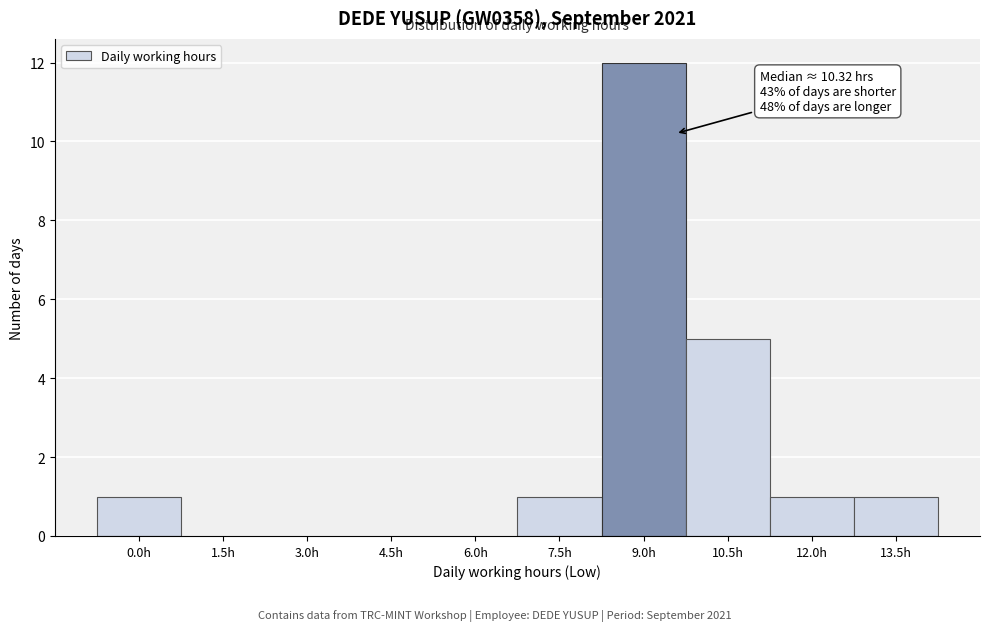

Reading right to left, what are all the values shown in this chart?

13.5h=1	12.0h=1	10.5h=5	9.0h=12	7.5h=1	6.0h=0	4.5h=0	3.0h=0	1.5h=0	0.0h=1